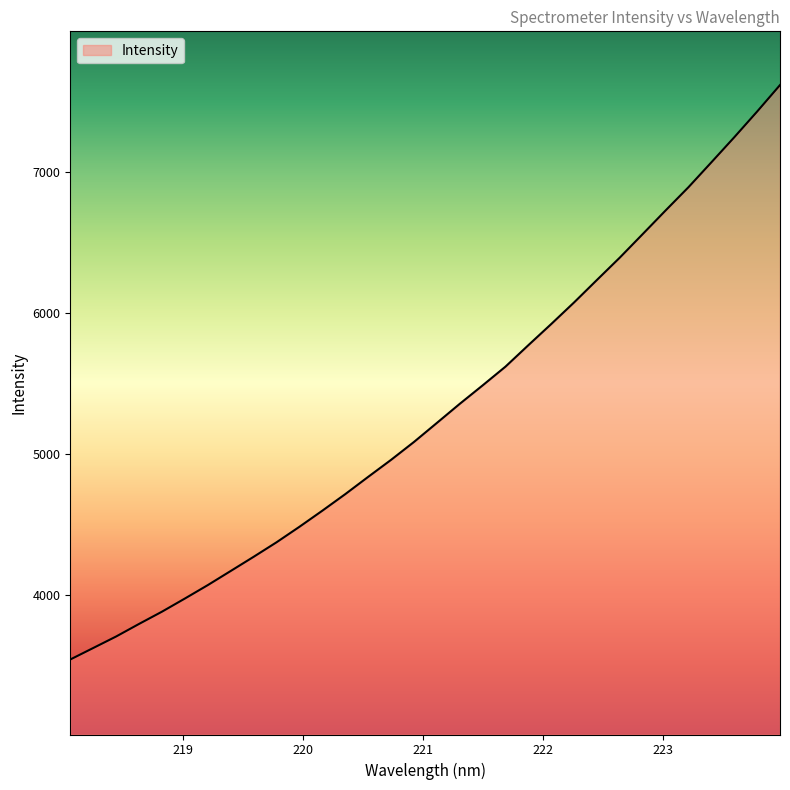

What is the greatest value displayed?

7612.5